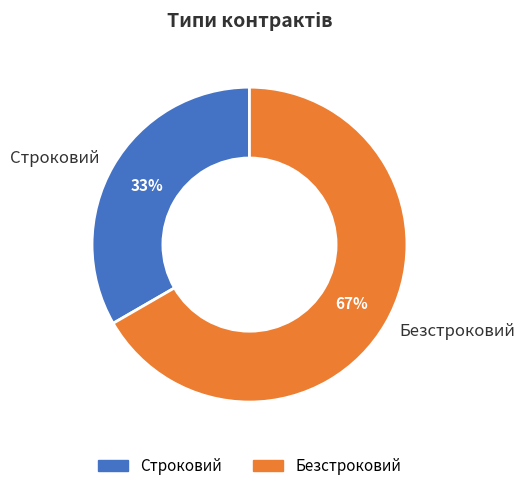

Combined, do Безстроковий and Строковий account for over 50%?

Yes